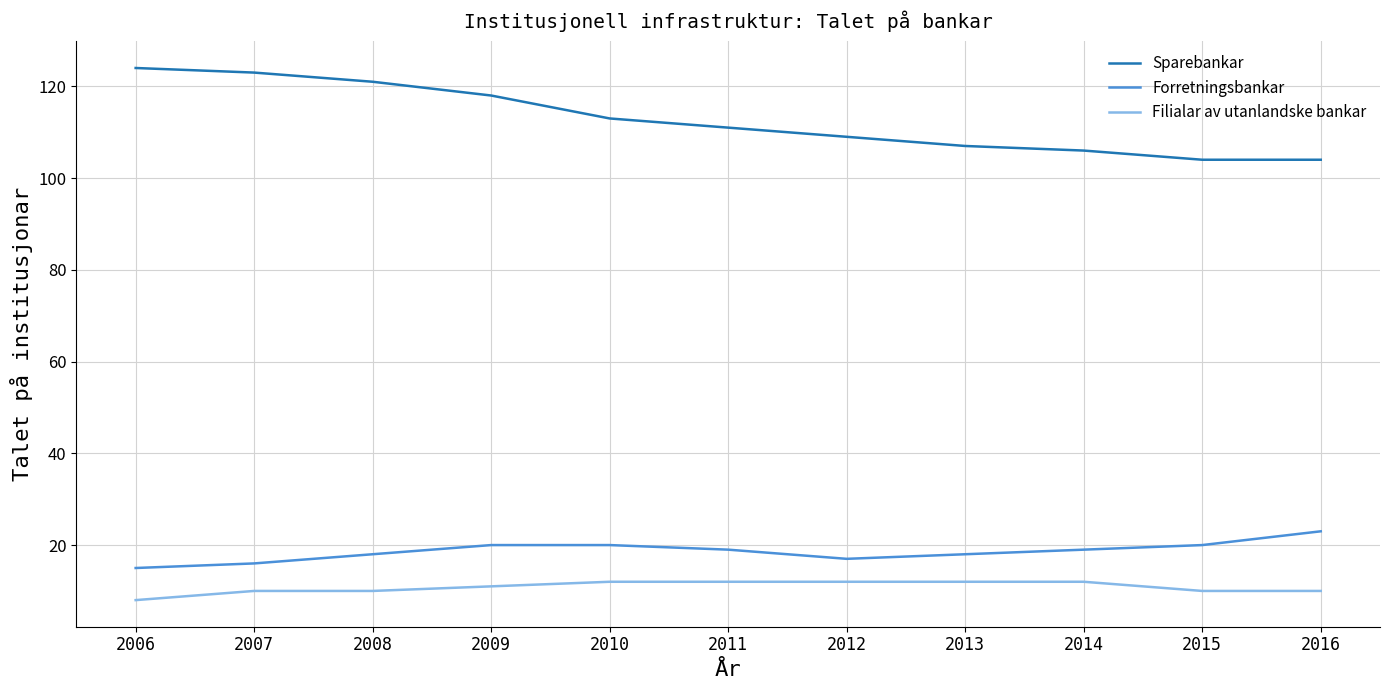

What is the difference between the Forretningsbankar values at 2013 and 2010?

2